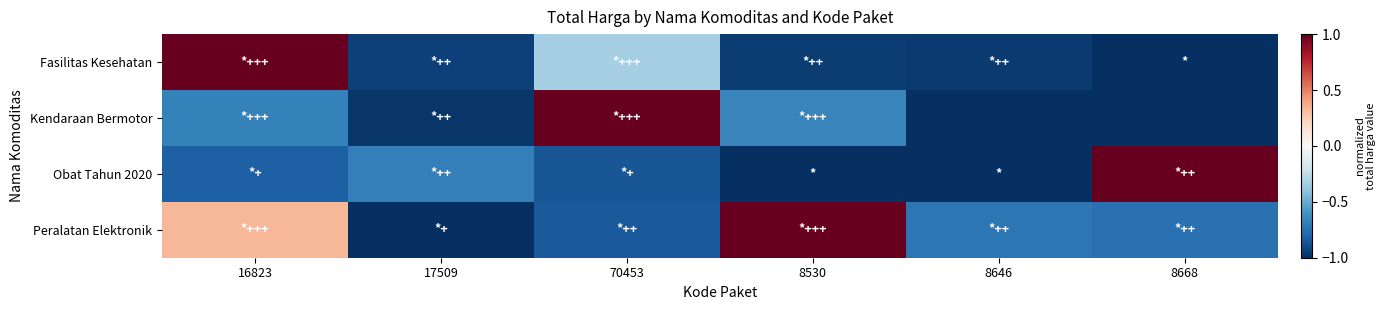

Which series has the largest total across all categories?

Peralatan Elektronik